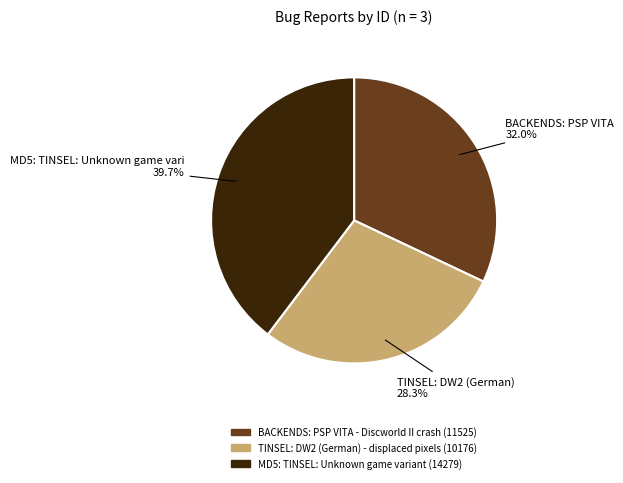

Combined, do BACKENDS: PSP VITA - Discworld II crash and MD5: TINSEL: Unknown game variant account for over 50%?

Yes